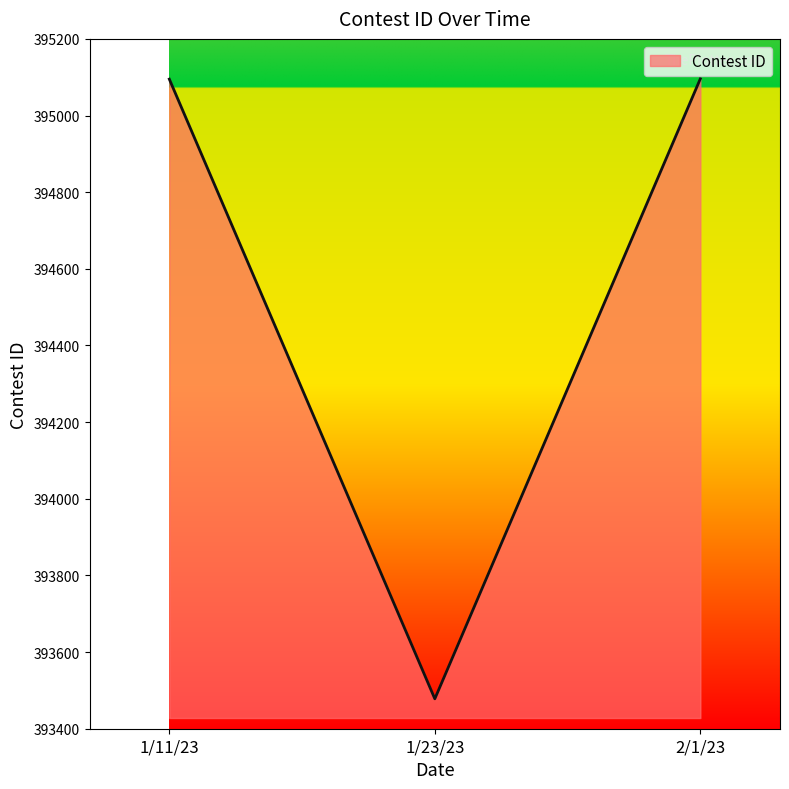

Is it true that the value at 1/23/23 is 535668?

False